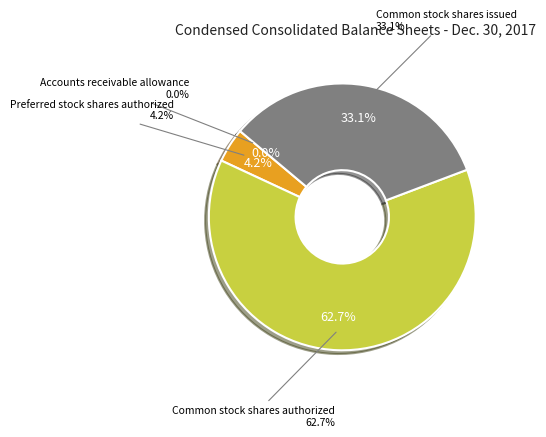

True or false: Common stock shares issued accounts for 33% of the total.

True